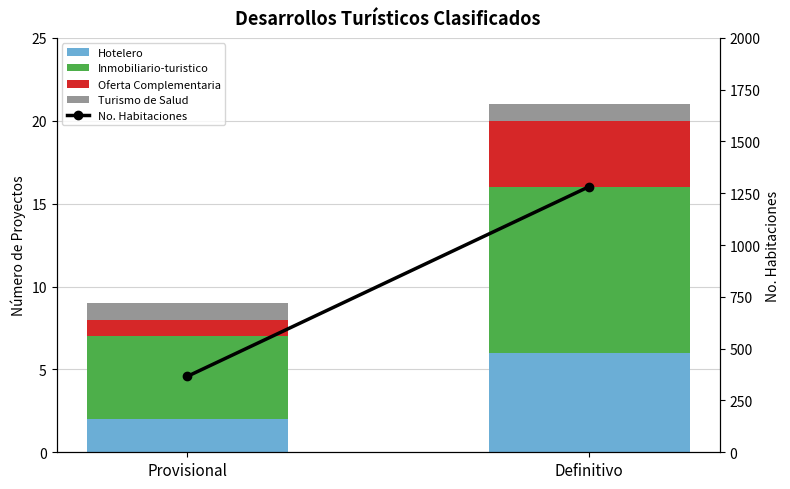

What is the sum of the Oferta Complementaria values at Provisional and Definitivo?

5